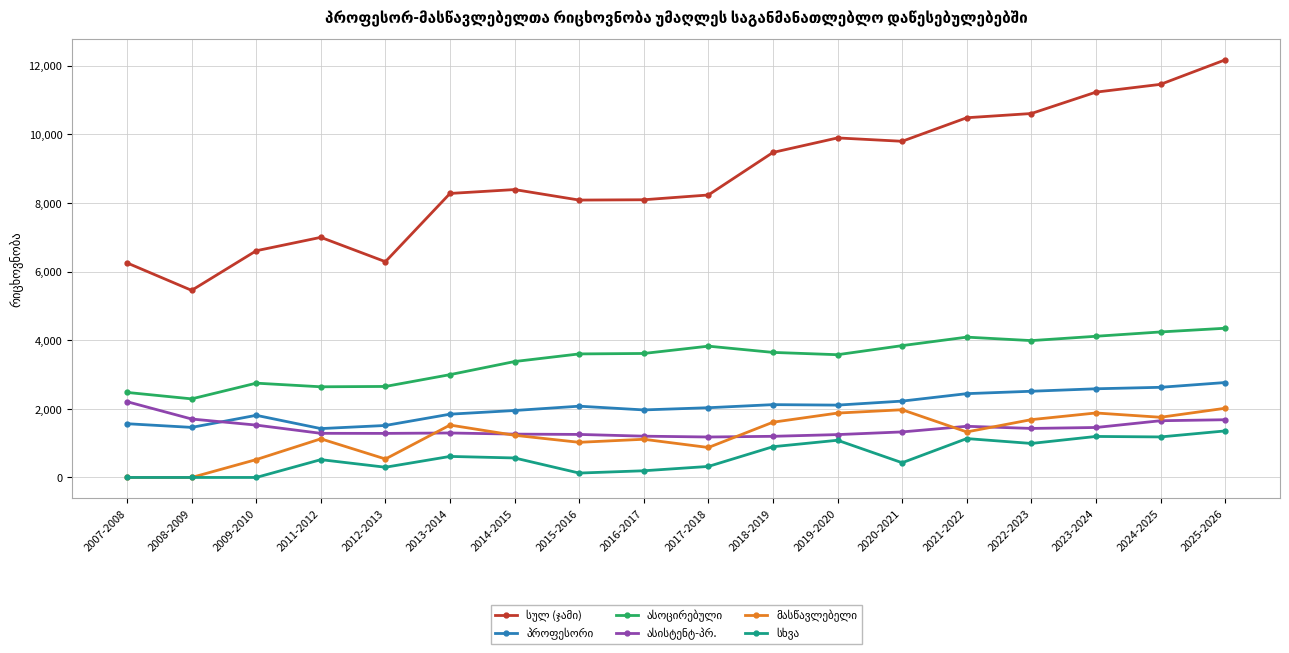

Which category has the highest value across all series?

2025-2026